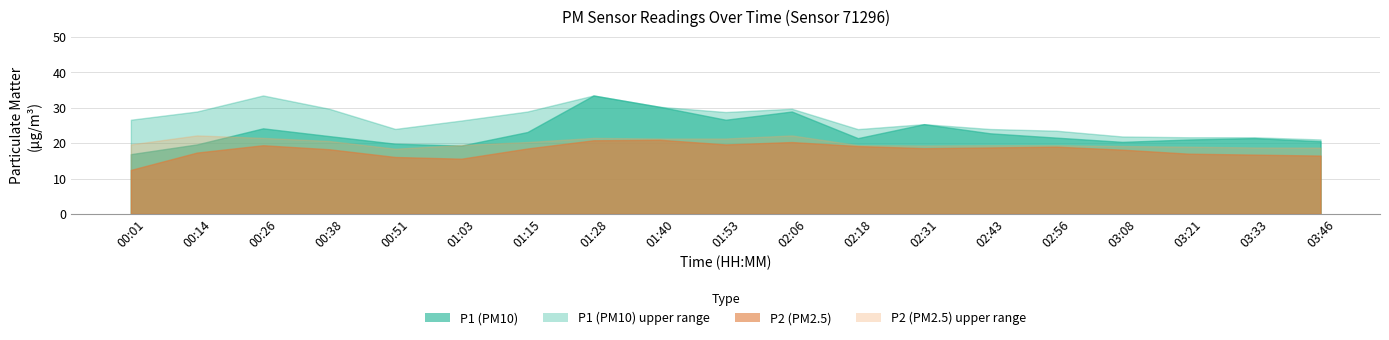

How many data points in P1 are less than 21?

6